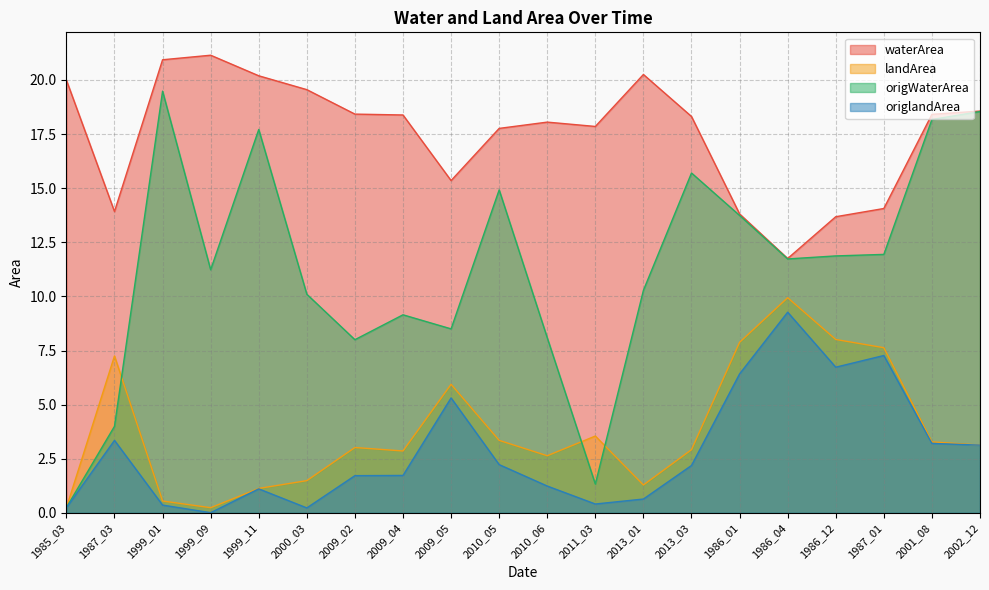

True or false: waterArea has more than 0 points higher than both neighbors.

True